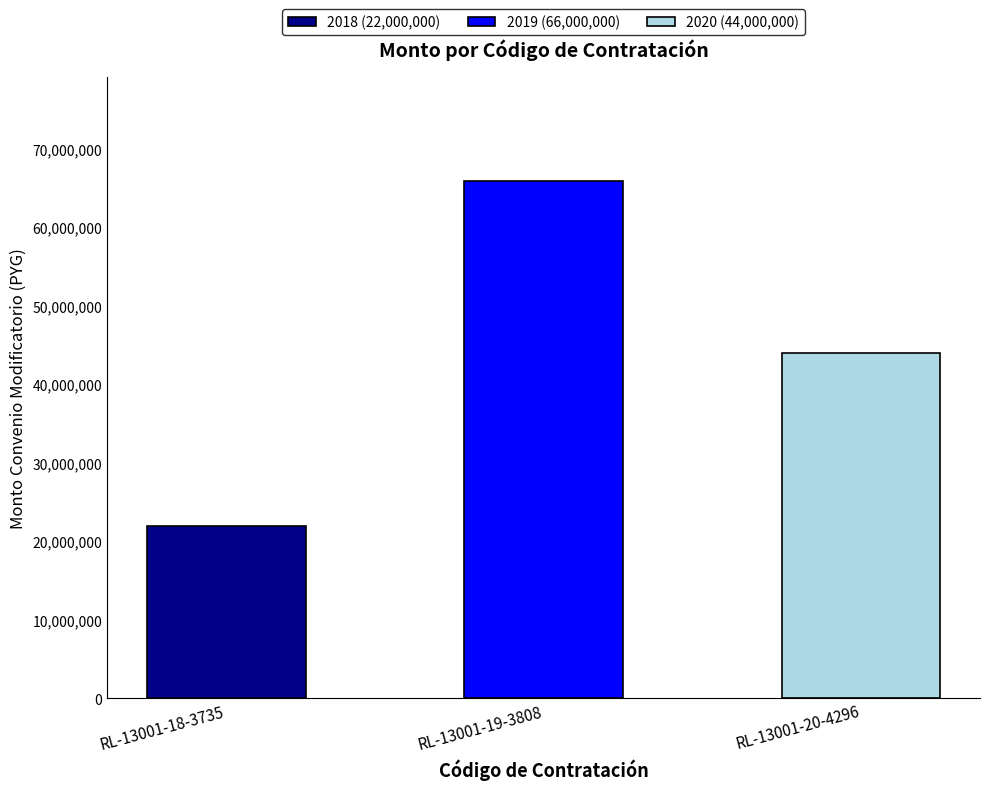

What is the approximate value at RL-13001-19-3808, to the nearest 100?

66000000